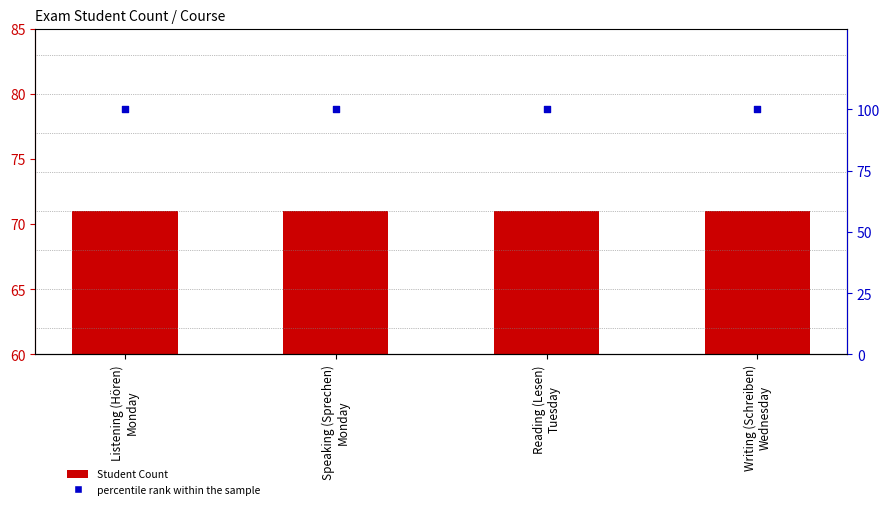

What are all the series names shown in the legend?

Student Count, percentile rank within the sample